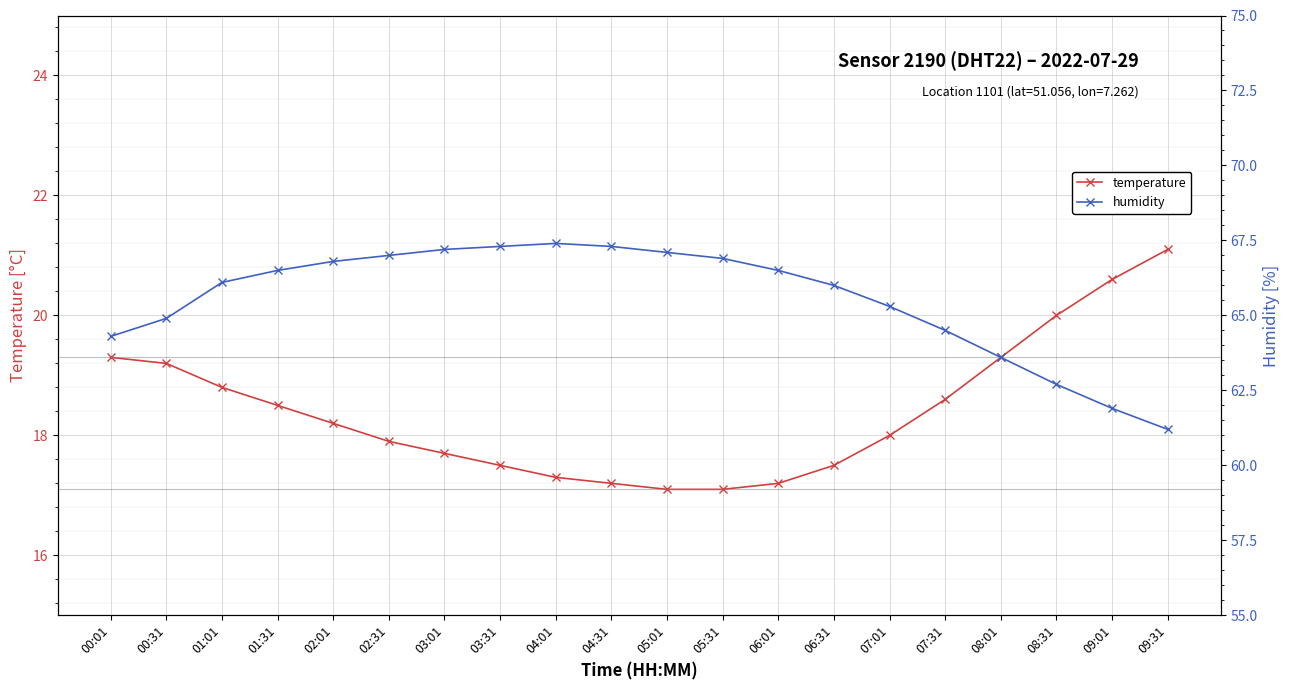

Reading right to left, transcribe all the data shown in this chart.

temperature: 21.1	20.6	20.0	19.3	18.6	18.0	17.5	17.2	17.1	17.1	17.2	17.3	17.5	17.7	17.9	18.2	18.5	18.8	19.2	19.3
humidity: 61.2	61.9	62.7	63.6	64.5	65.3	66.0	66.5	66.9	67.1	67.3	67.4	67.3	67.2	67.0	66.8	66.5	66.1	64.9	64.3